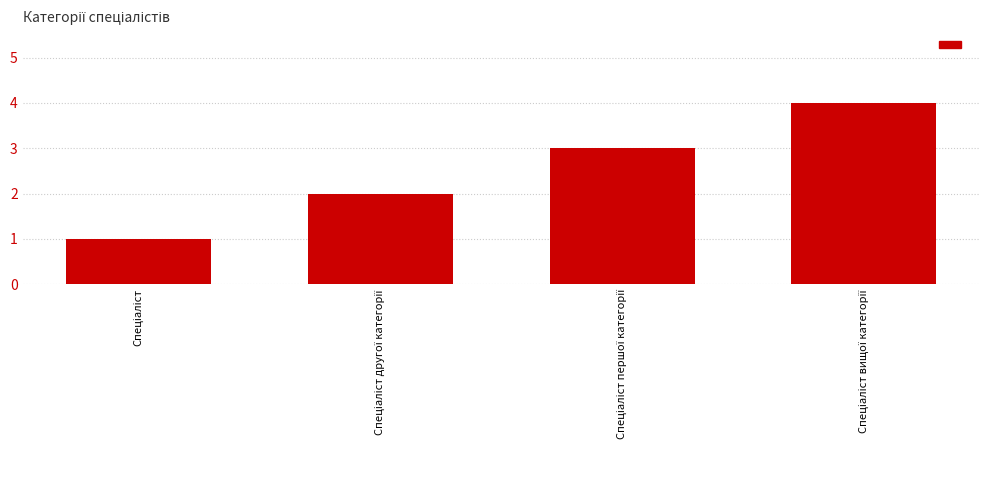

What is the value of the 1st bar from the left?

1